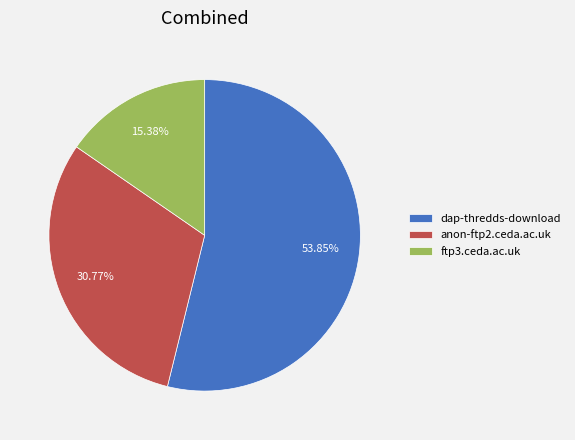

Approximately how many times larger is the value at dap-thredds-download compared to ftp3.ceda.ac.uk?

3.5